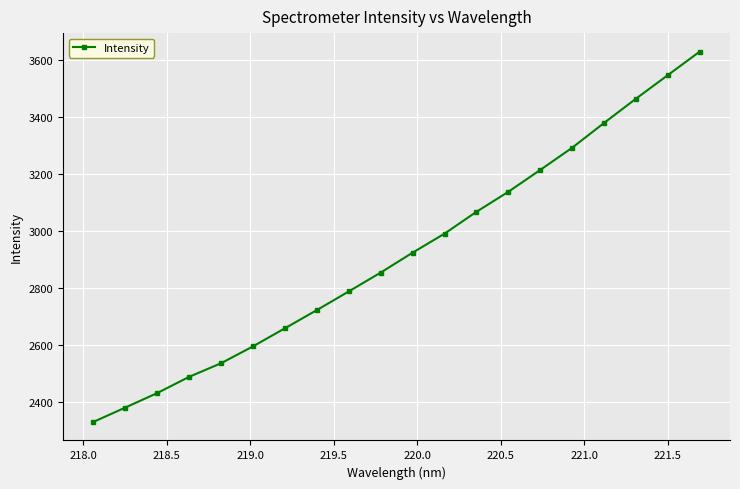

What is the sum of all values?

58453.5